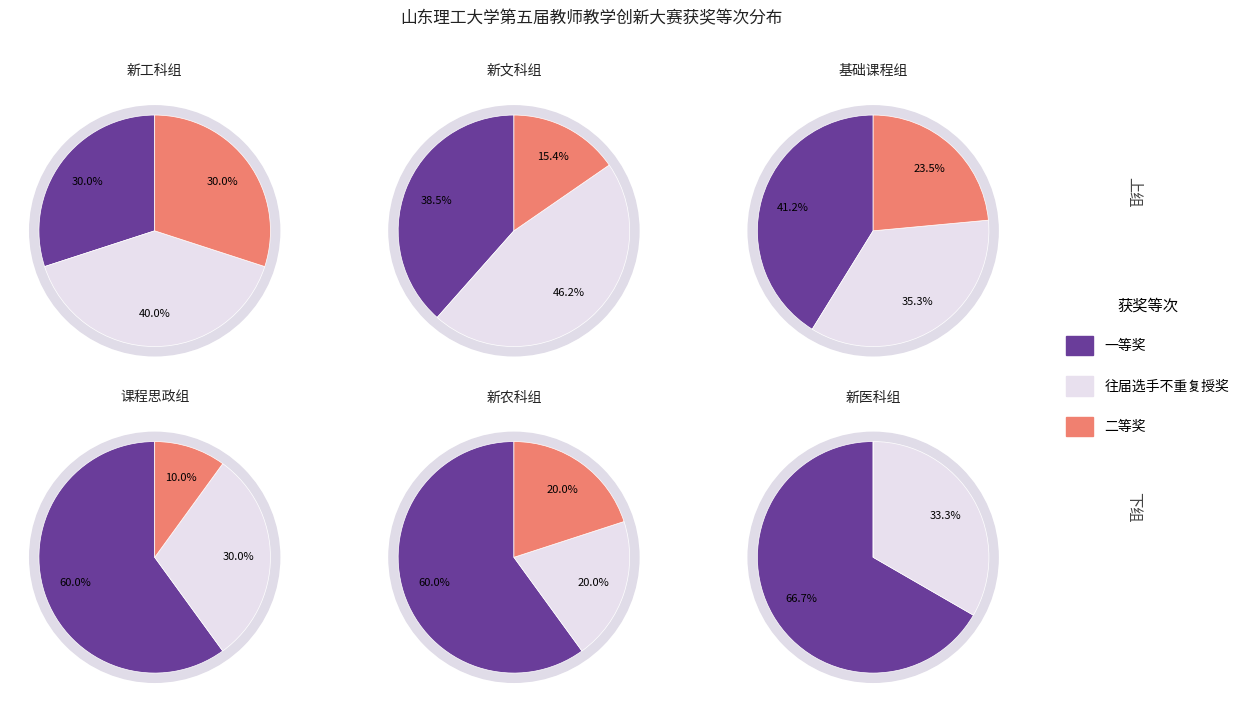

What is the largest slice in the pie chart?

一等奖